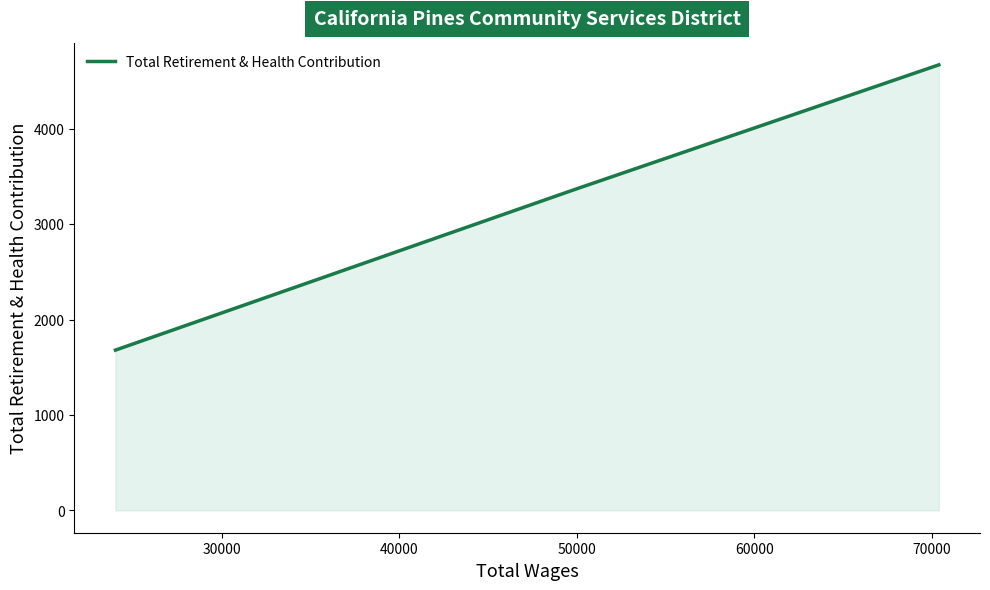

What is the greatest value displayed?

4669